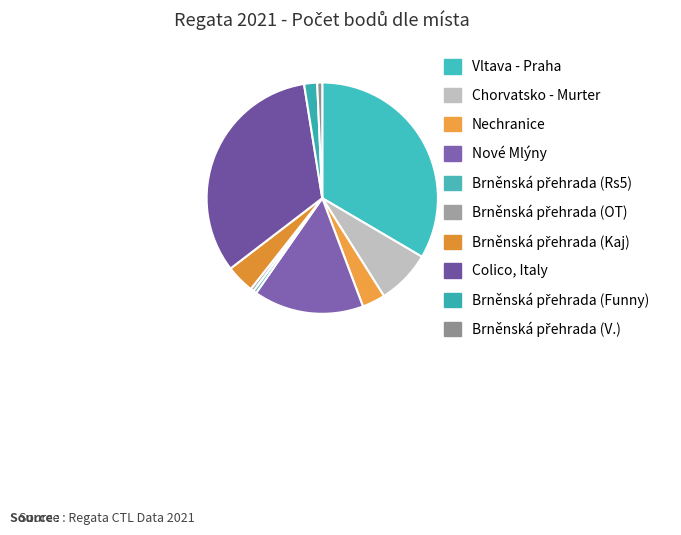

How many slices are in this pie chart?

10